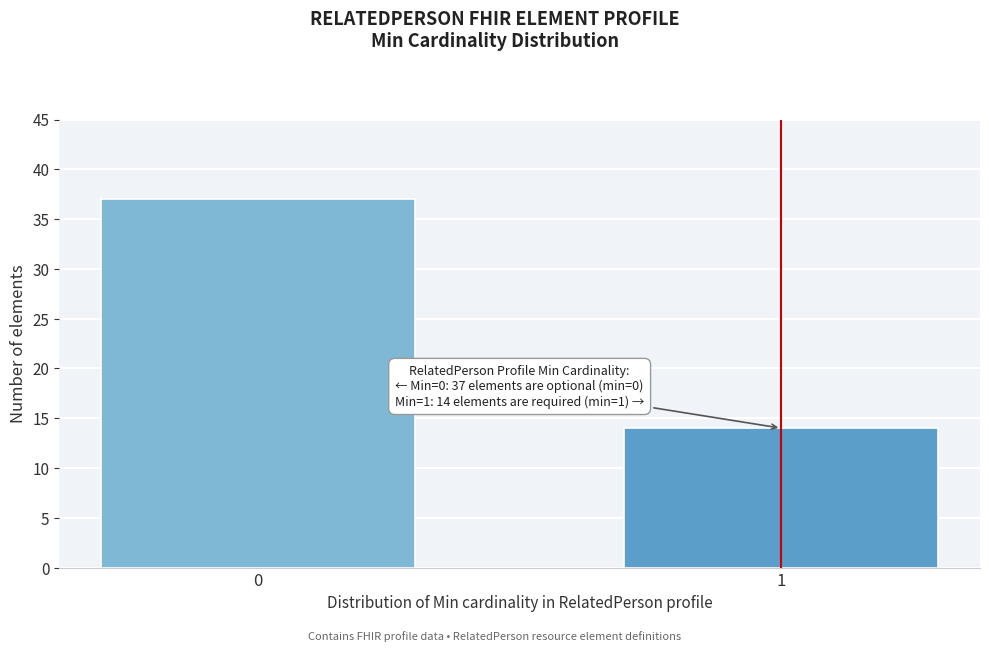

Reading right to left, transcribe all the data shown in this chart.

14	37